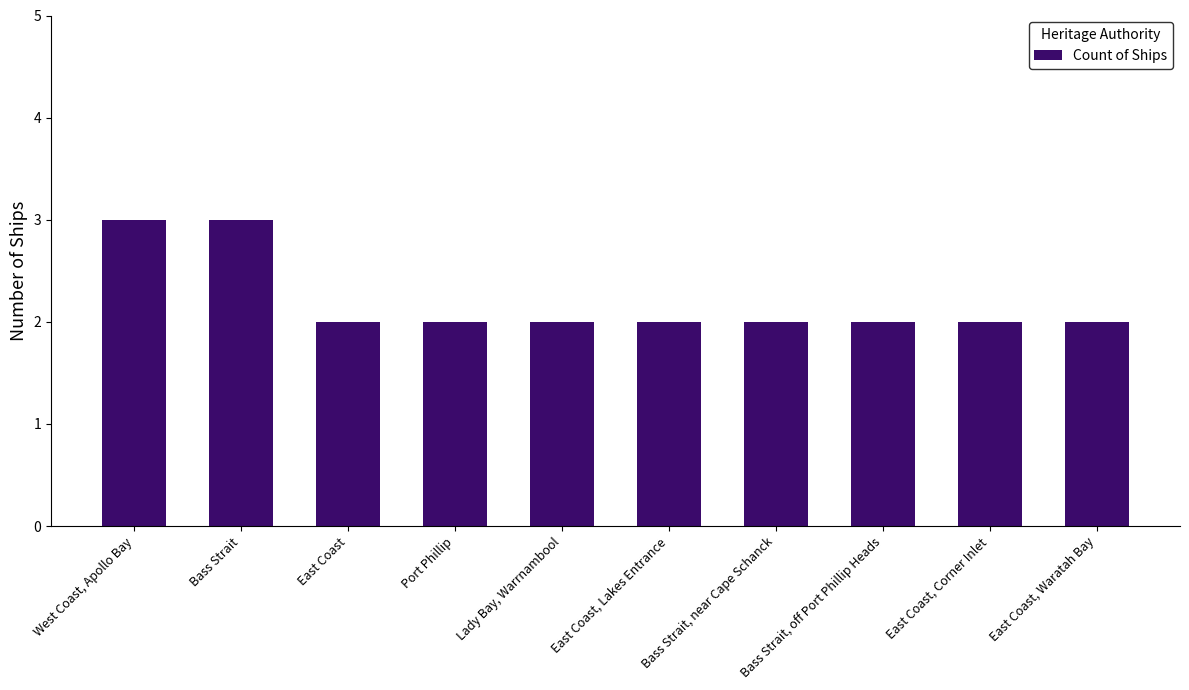

Approximately how many times larger is the value at East Coast, Waratah Bay compared to East Coast, Corner Inlet?

1.0